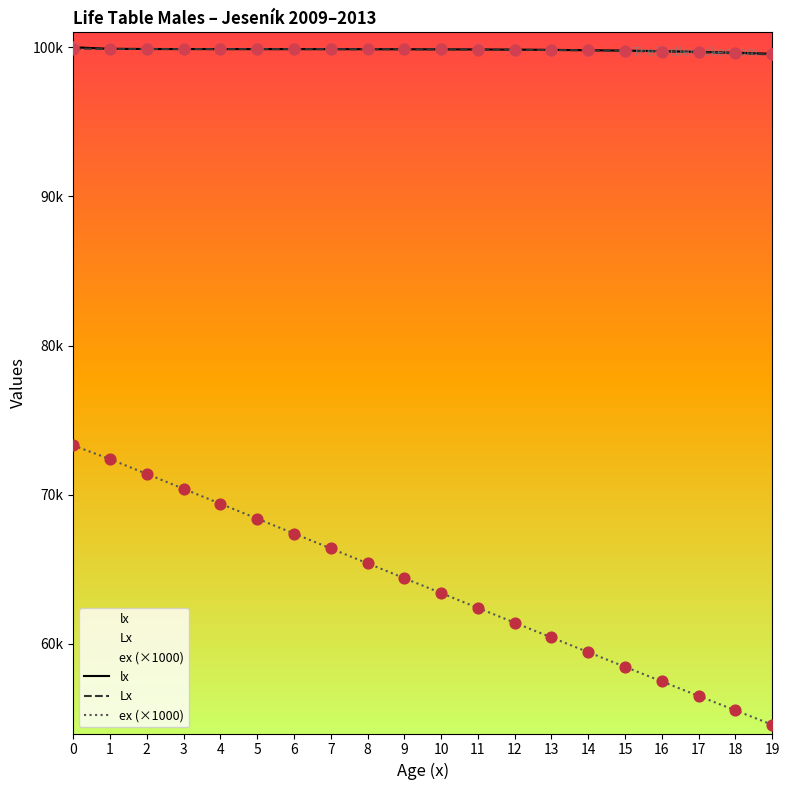

Which series contains the lowest Y value?

ex (×1000)